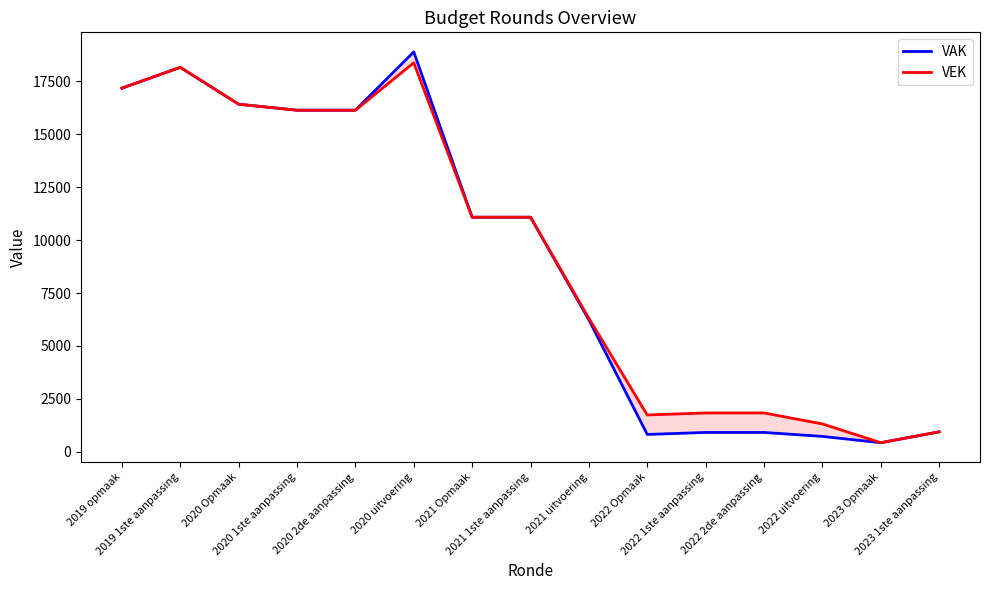

What value does the VAK series have at 2022 uitvoering?

731